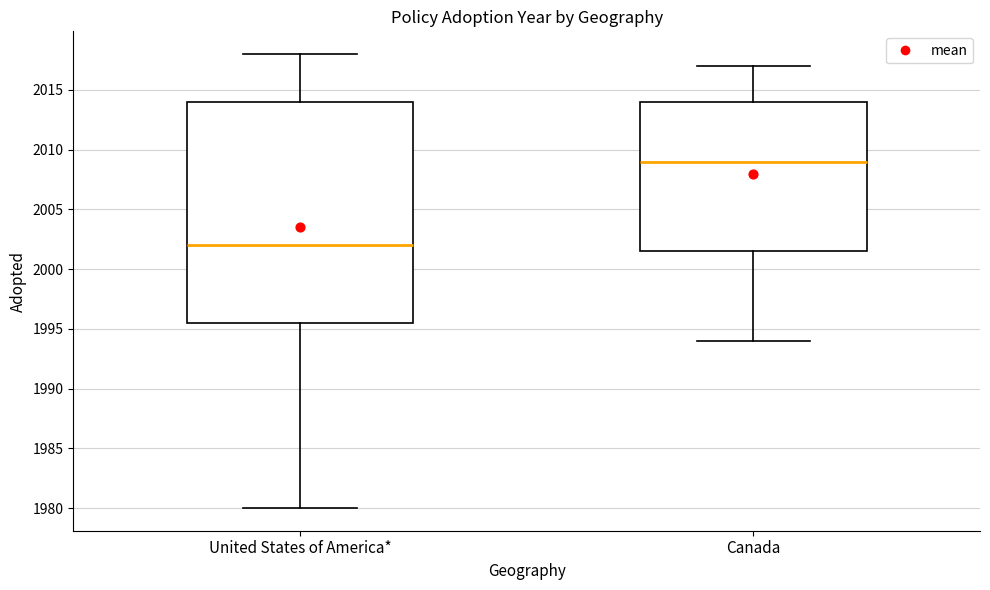

Which box has the lowest median line?

United States of America*